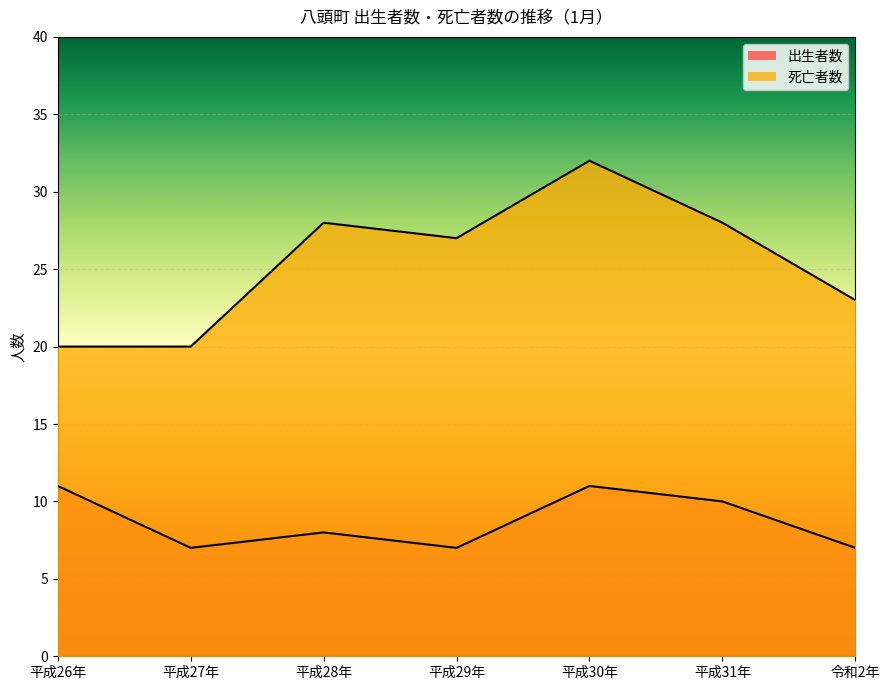

At how many categories does at least one series exceed 21?

5